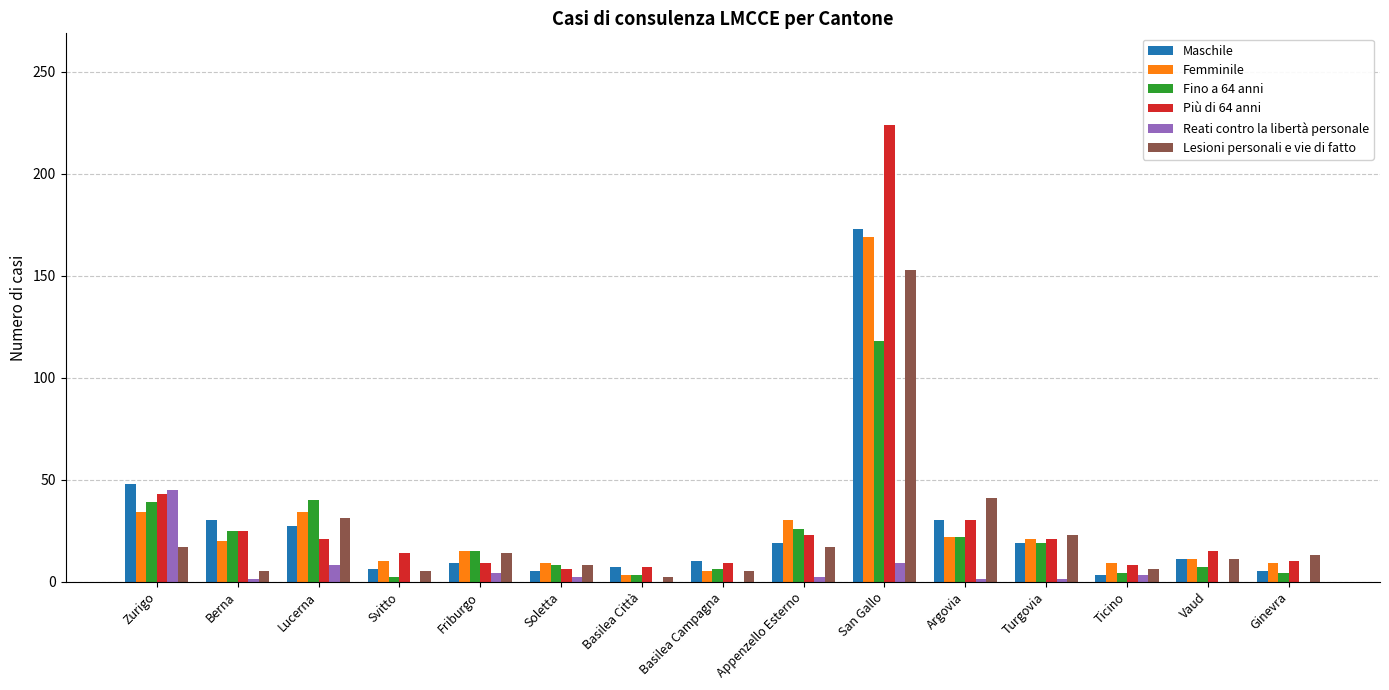

Which series has the widest spread of values?

Più di 64 anni